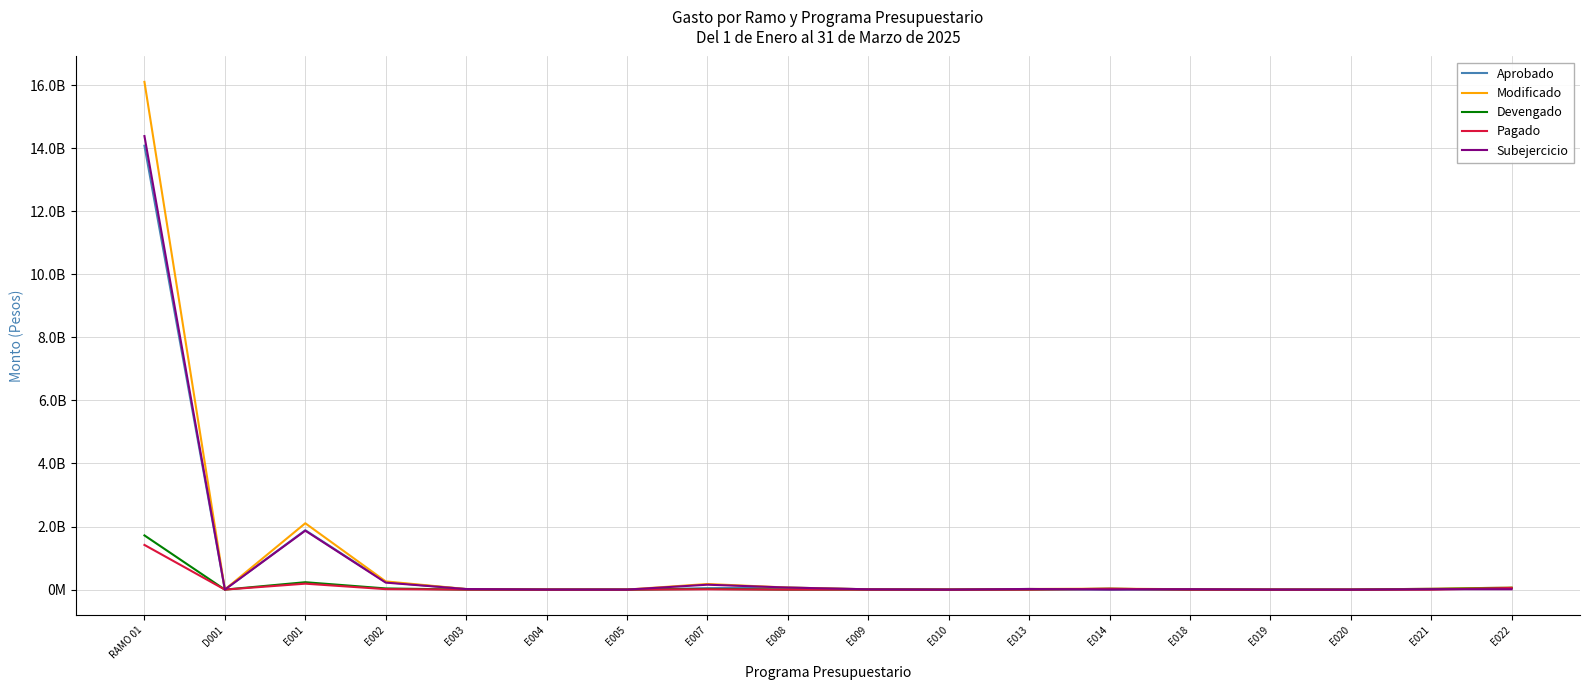

Does the chart have visible grid lines?

Yes